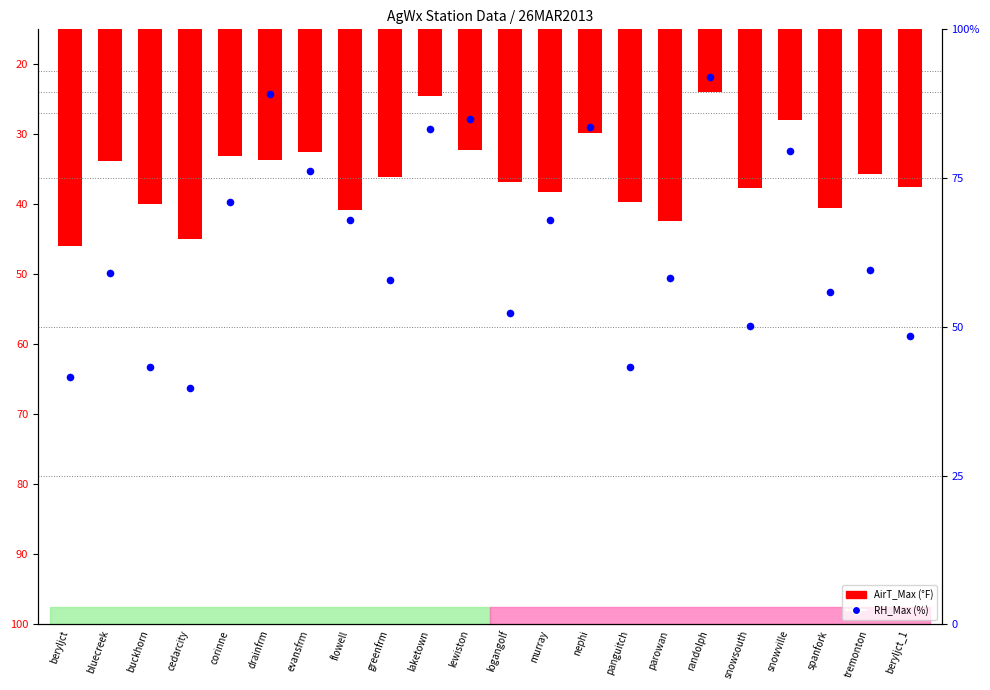

Approximately how many times larger is the value at flowell compared to panguitch?

1.6